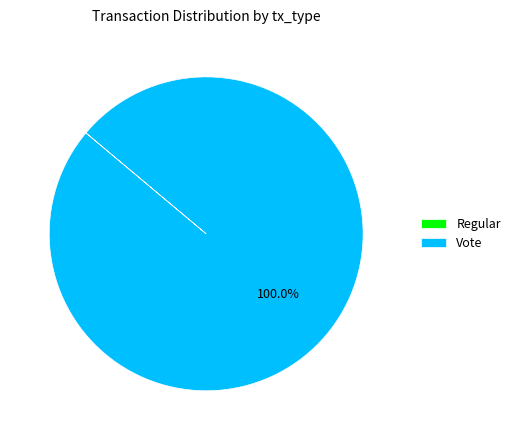

Which slice is the largest?

Vote